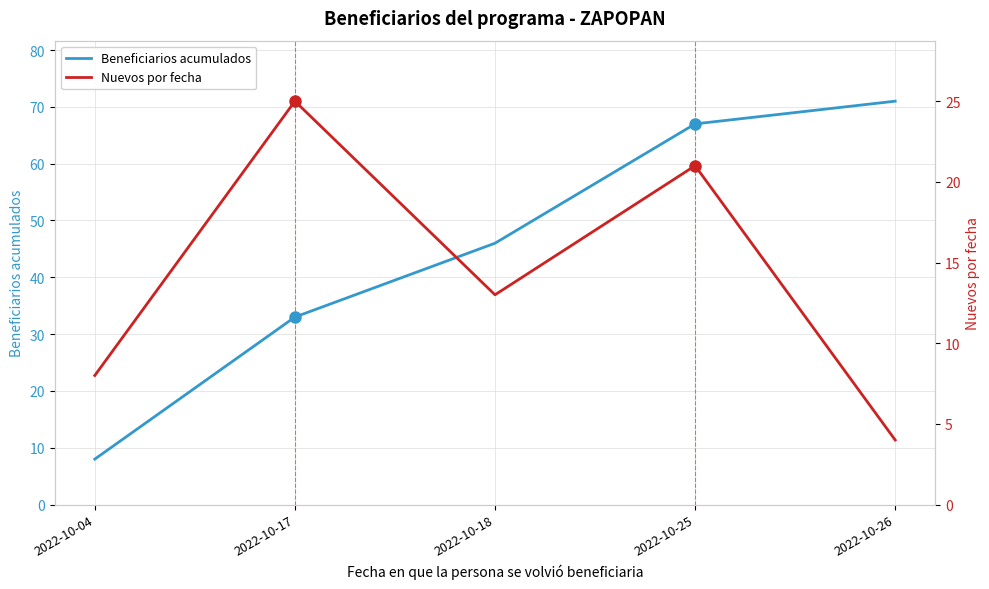

Rank the categories by Beneficiarios acumulados value from lowest to highest.

2022-10-04, 2022-10-17, 2022-10-18, 2022-10-25, 2022-10-26